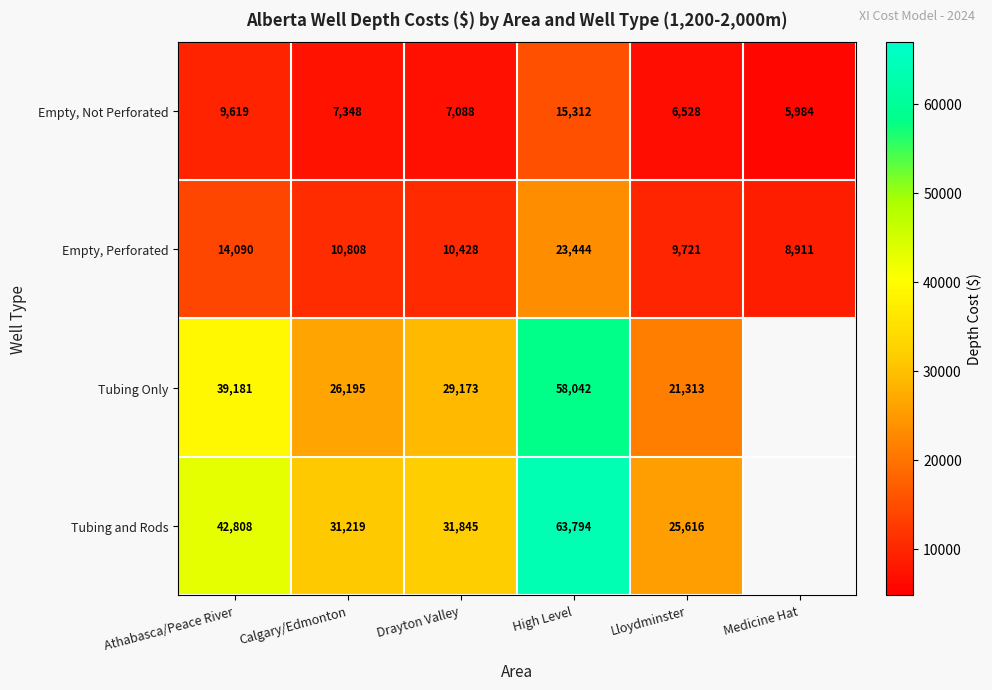

Where does the Empty, Perforated series first go above 10808?

Athabasca/Peace River